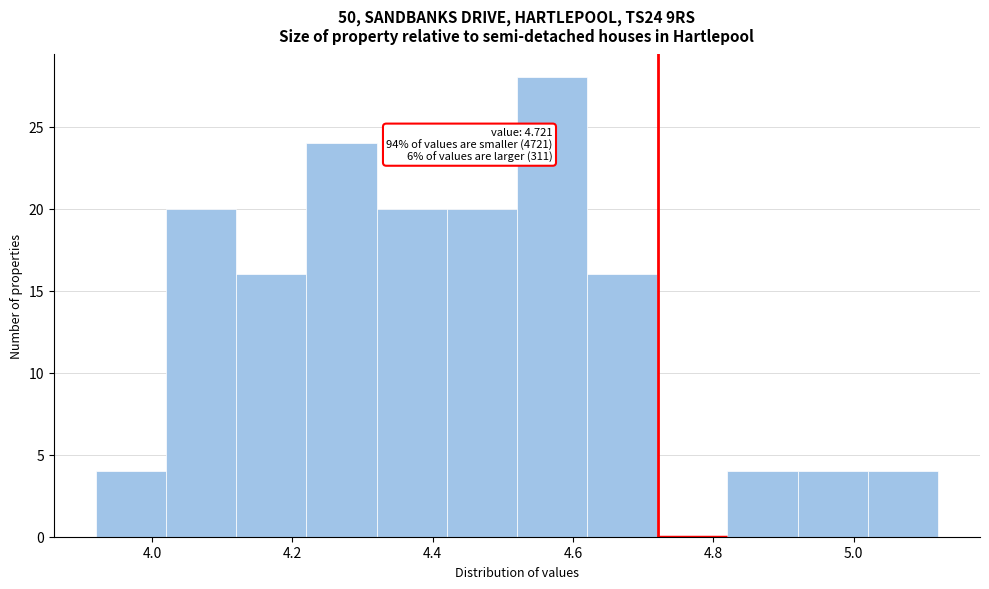

Over which range of the x-axis is the bar tallest?

4.52 to 4.62